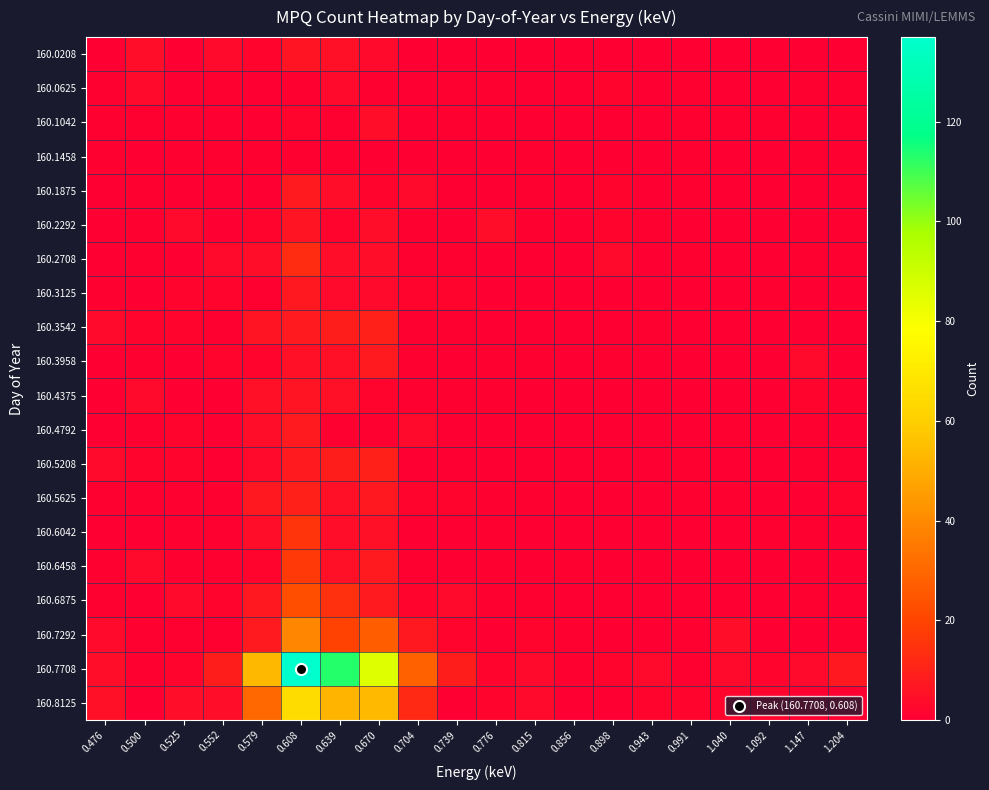

What is the difference between the highest and lowest values at 0.525?

4